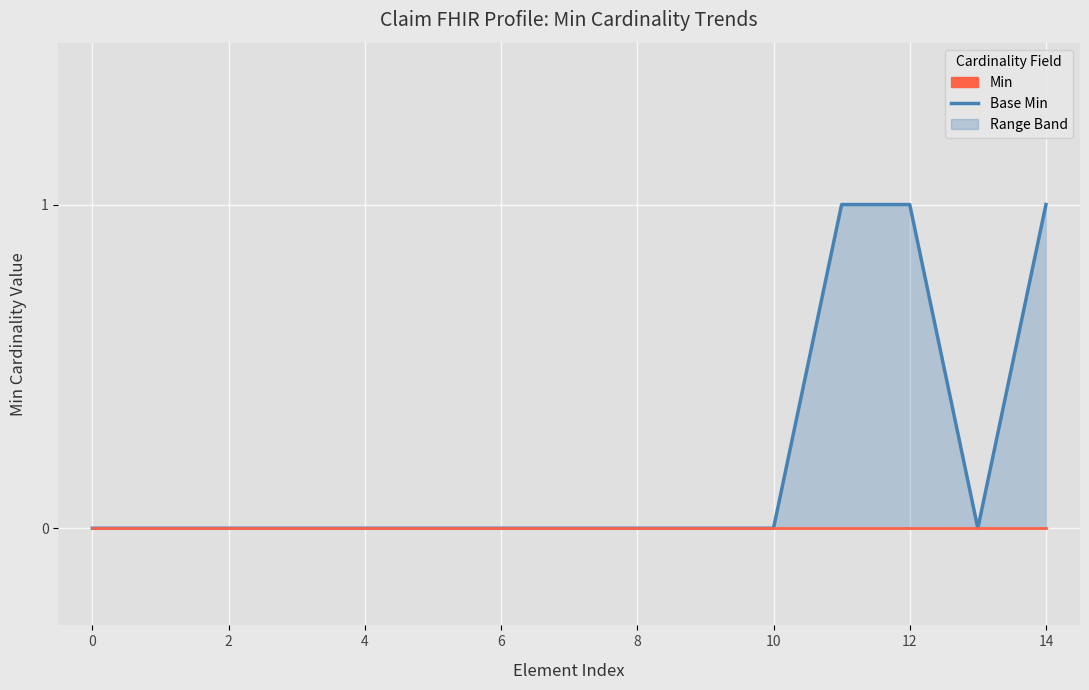

At which category is the sum across all series the highest?

11